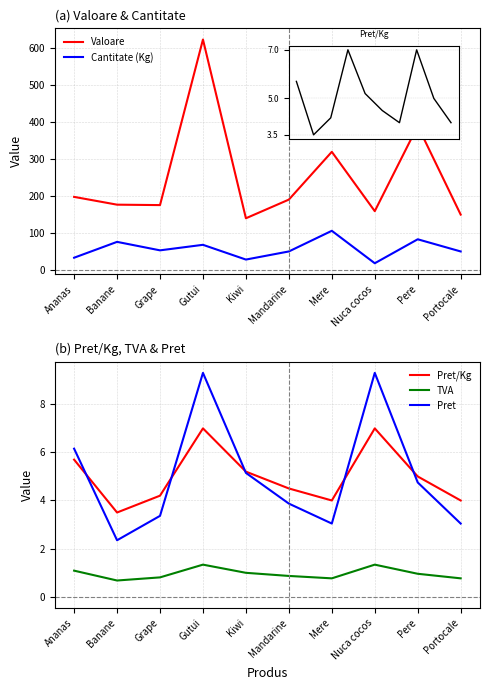

List the labels in order of Cantitate (Kg) value, largest first.

Mere, Pere, Banane, Gutui, Grape, Mandarine, Portocale, Ananas, Kiwi, Nuca cocos